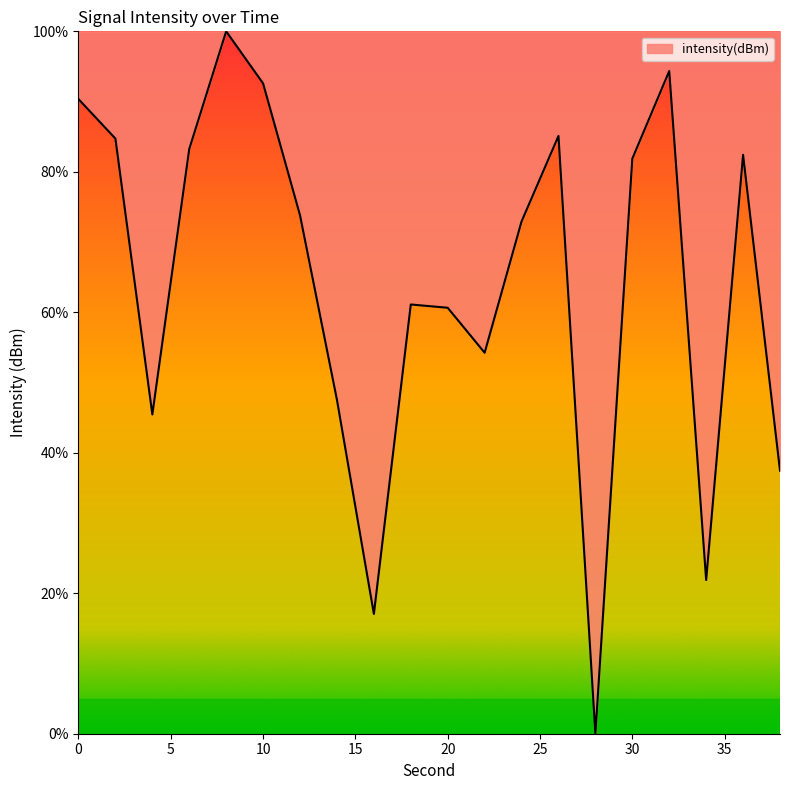

What is the difference between the maximum and minimum values?

100.0